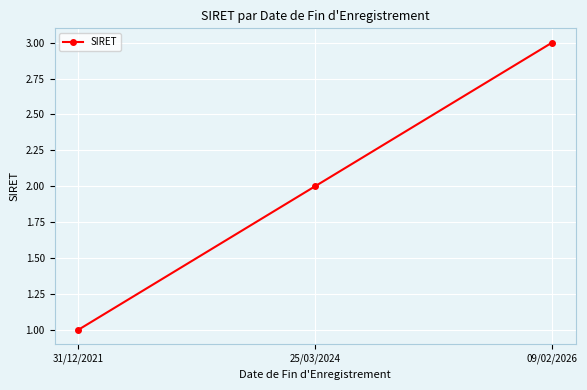

Which has a higher value, 25/03/2024 or 31/12/2021?

25/03/2024